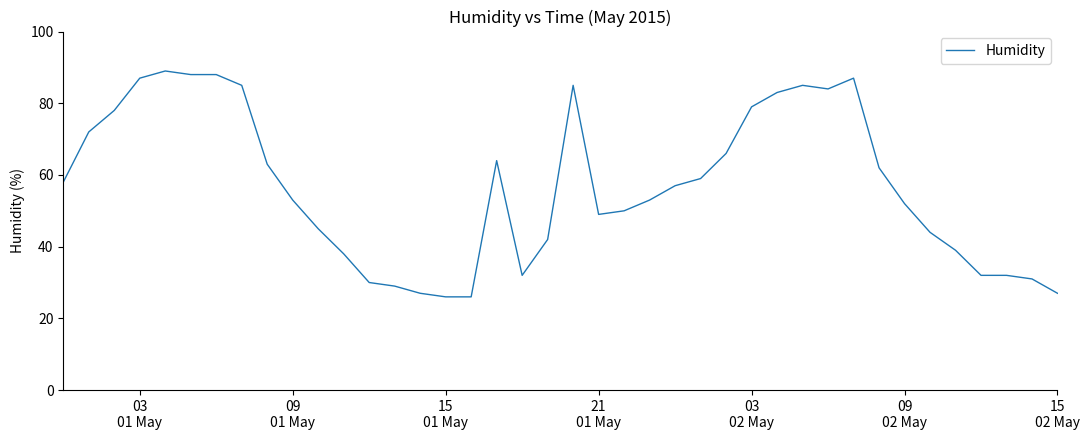

What is the maximum value shown in the chart?

89